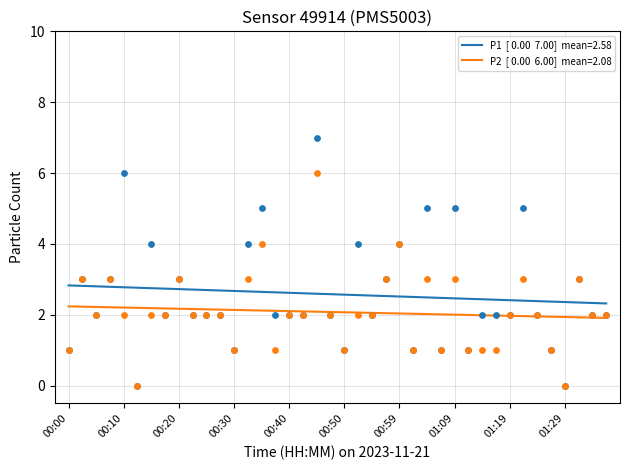

What are all the series names shown in the legend?

P1, P2